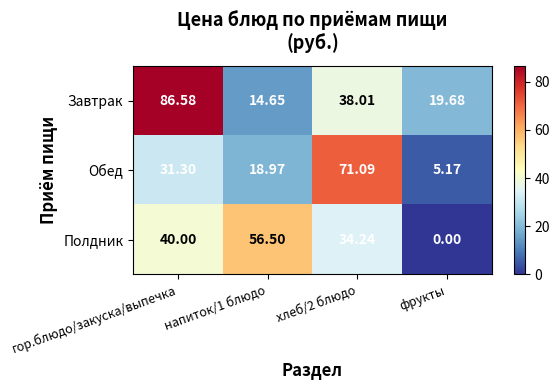

At гор.блюдо/закуска/выпечка, list the series in order from smallest to largest.

Обед, Полдник, Завтрак